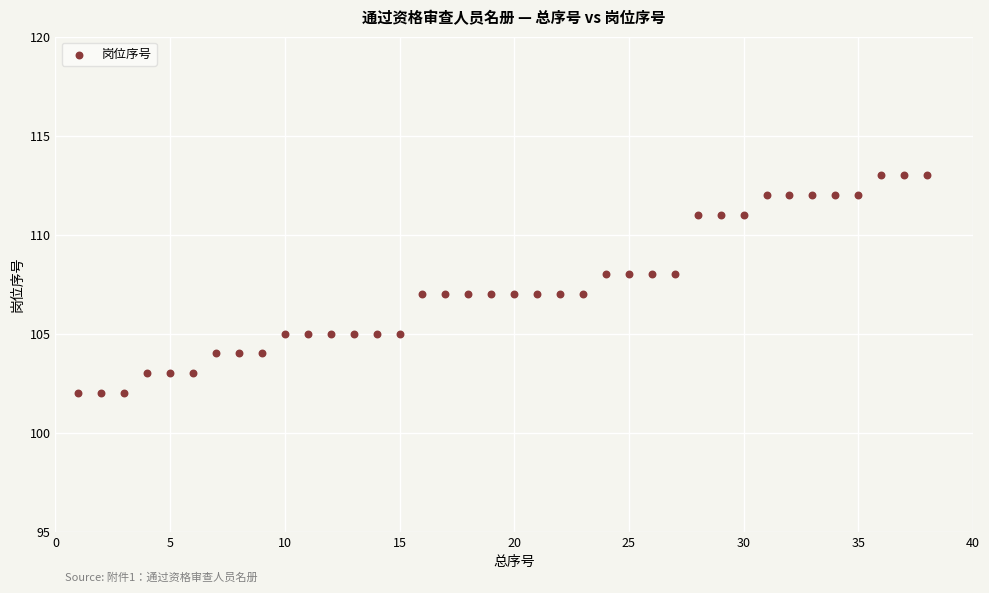

What is the range of X values (max minus min)?

37